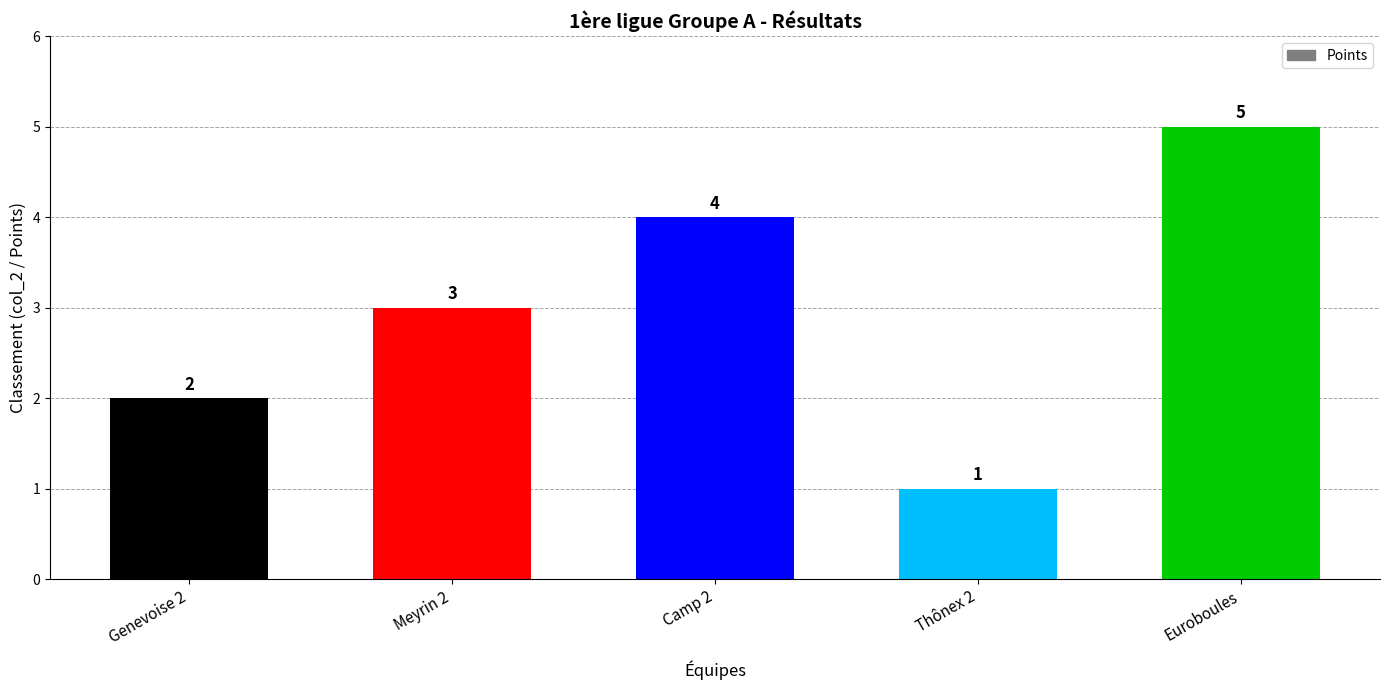

Reading left to right, what are all the values shown in this chart?

Genevoise 2=2	Meyrin 2=3	Camp 2=4	Thônex 2=1	Euroboules=5